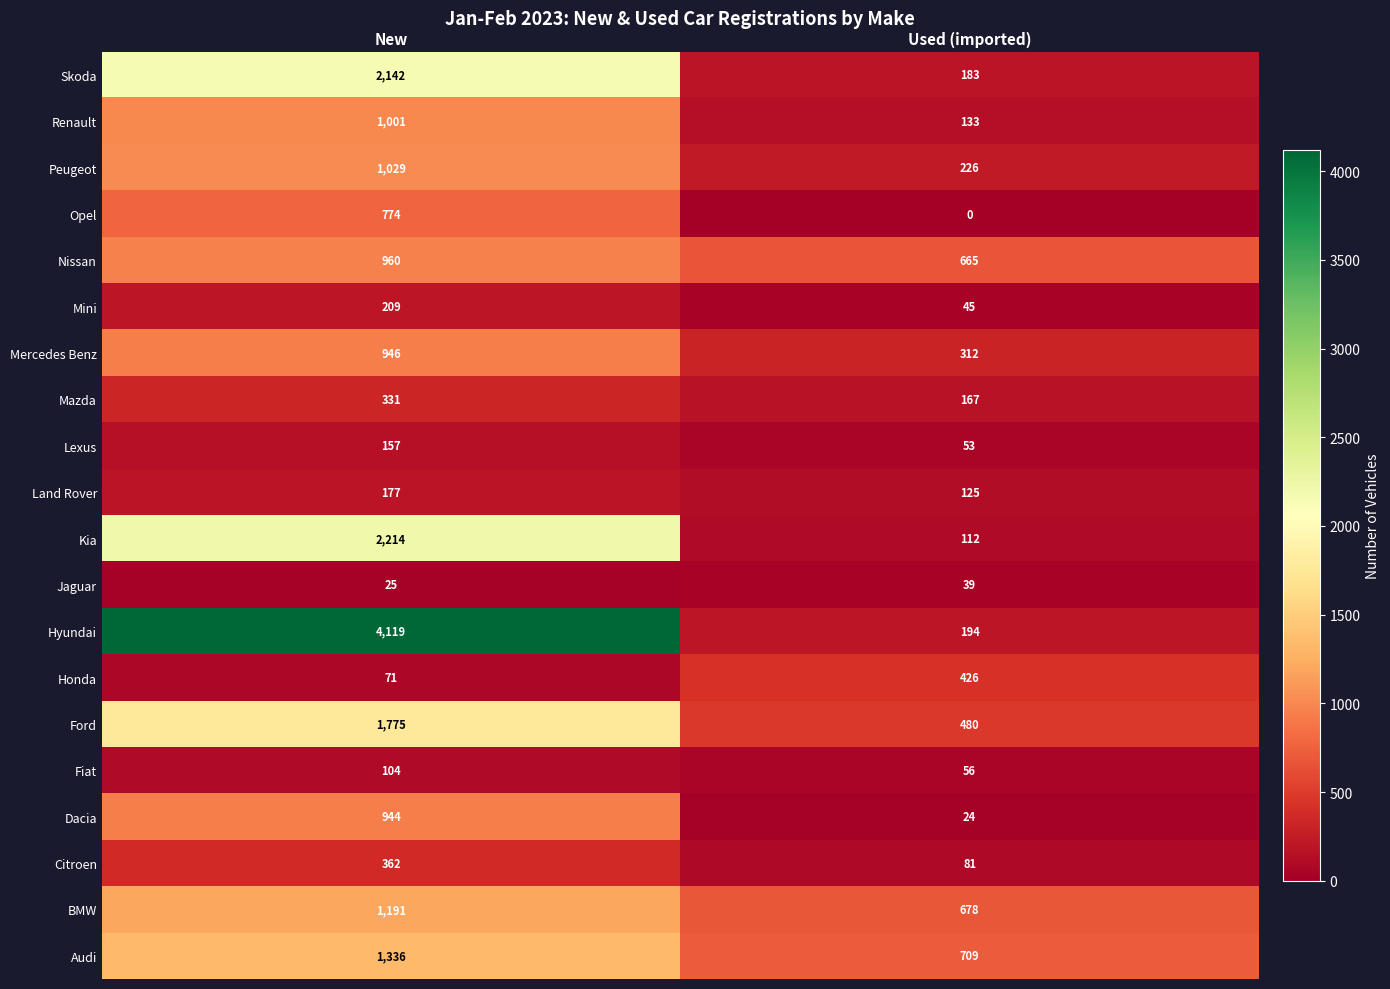

At New, list the series in order from smallest to largest.

Jaguar, Honda, Fiat, Lexus, Land Rover, Mini, Mazda, Citroen, Opel, Dacia, Mercedes Benz, Nissan, Renault, Peugeot, BMW, Audi, Ford, Skoda, Kia, Hyundai